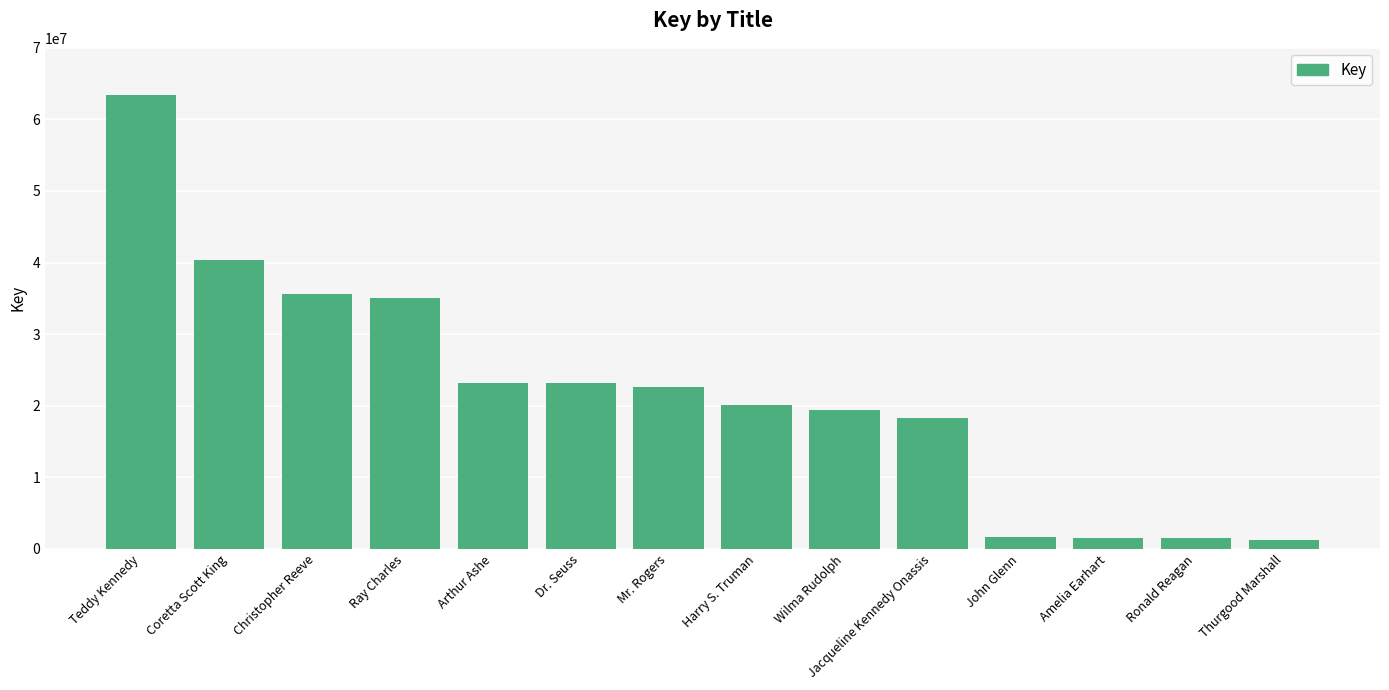

What is the sum of the values at Dr. Seuss and Christopher Reeve?

58737945